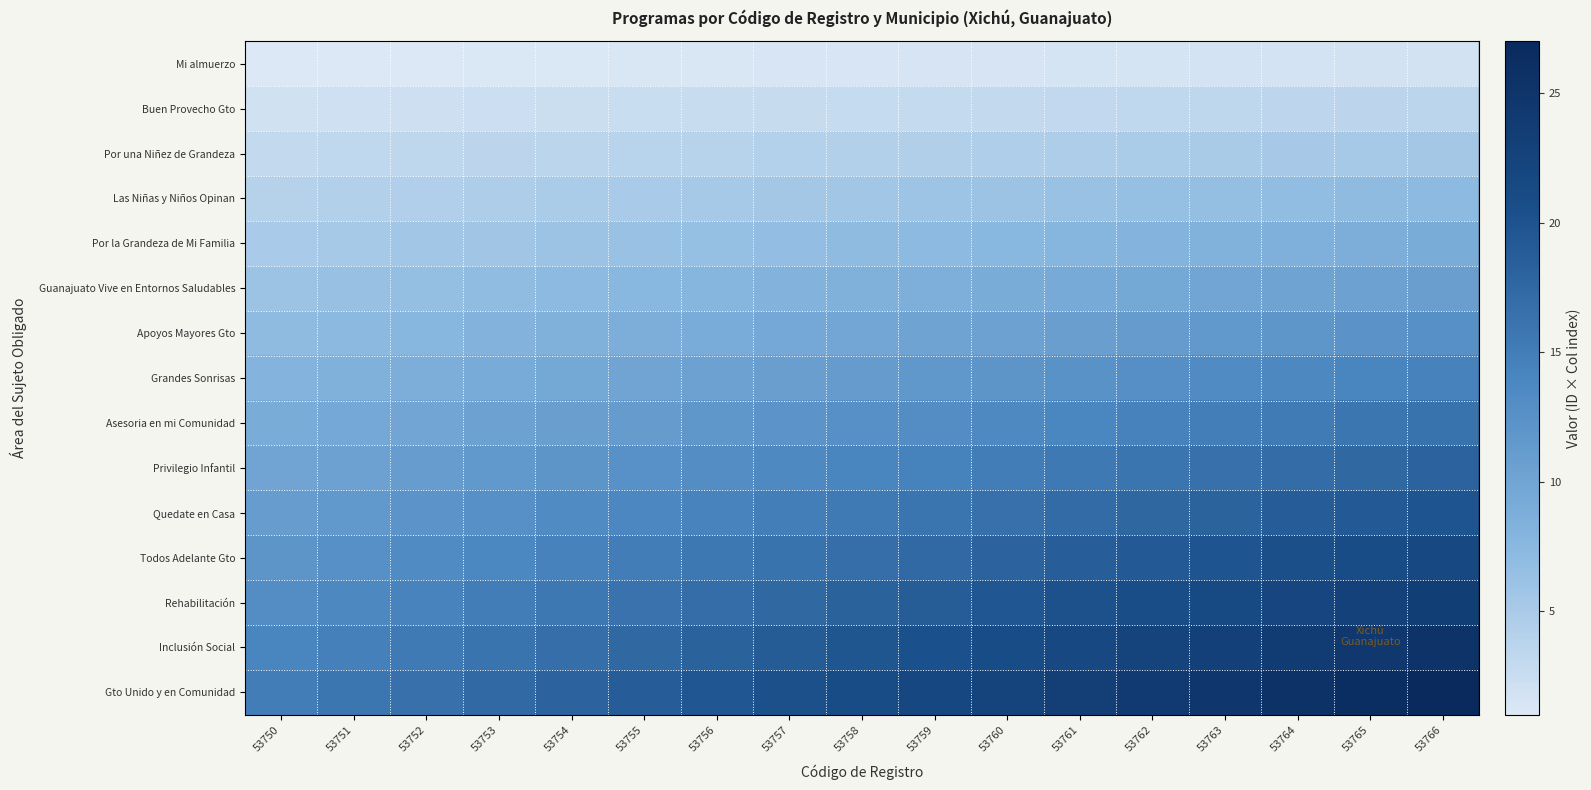

At which category is the sum across all series the highest?

53766